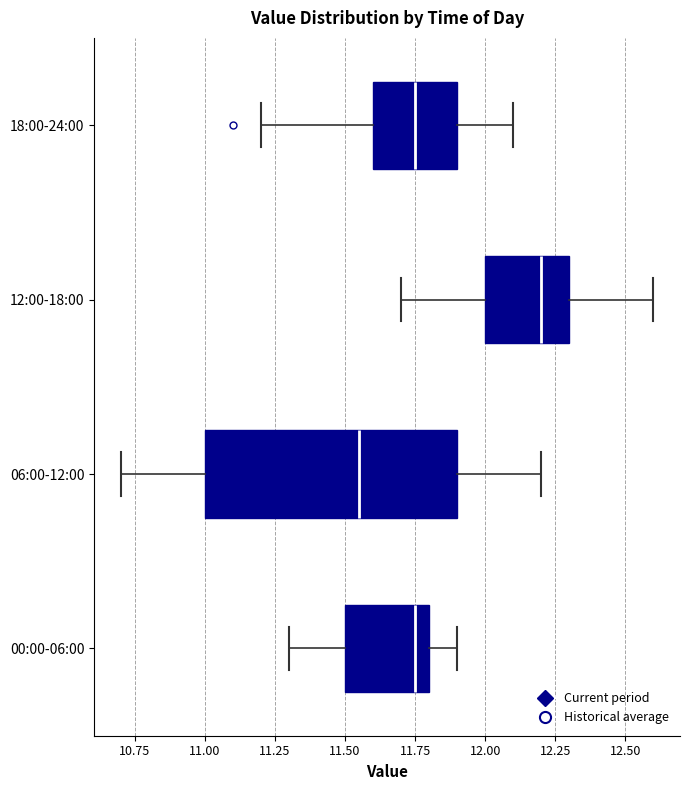

Which box has the furthest to the left median line?

06:00-12:00